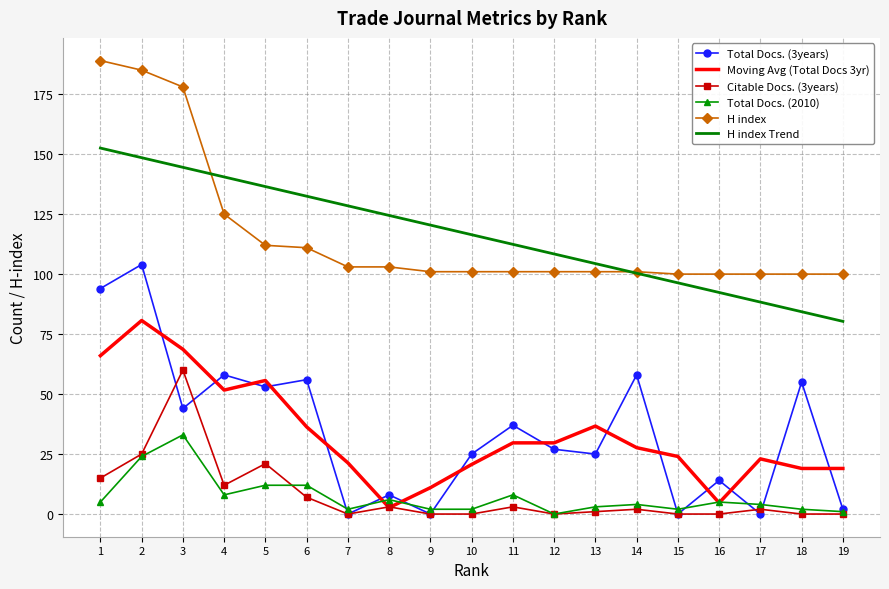

True or false: Moving Avg (Total Docs 3yr) and H index cross at least once.

False